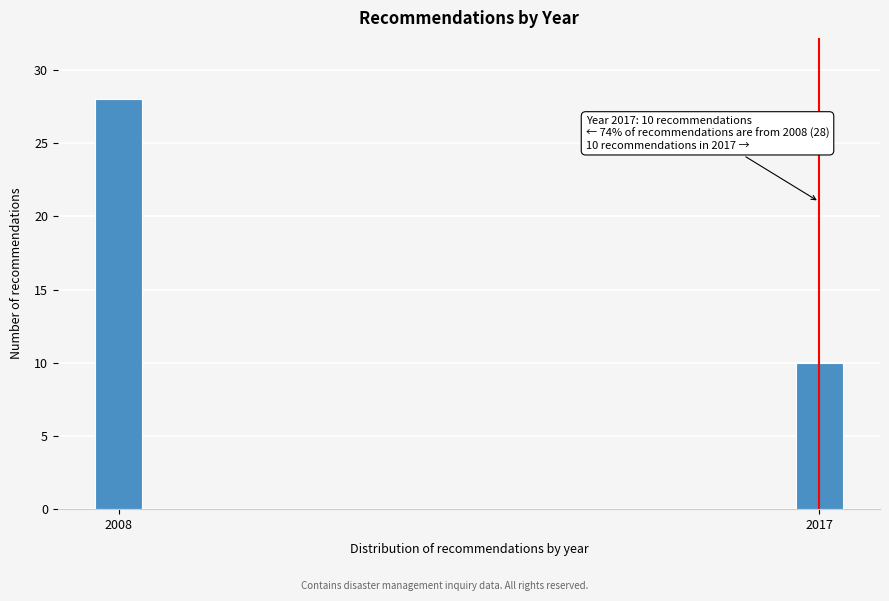

Reading left to right, transcribe all the data shown in this chart.

28	10